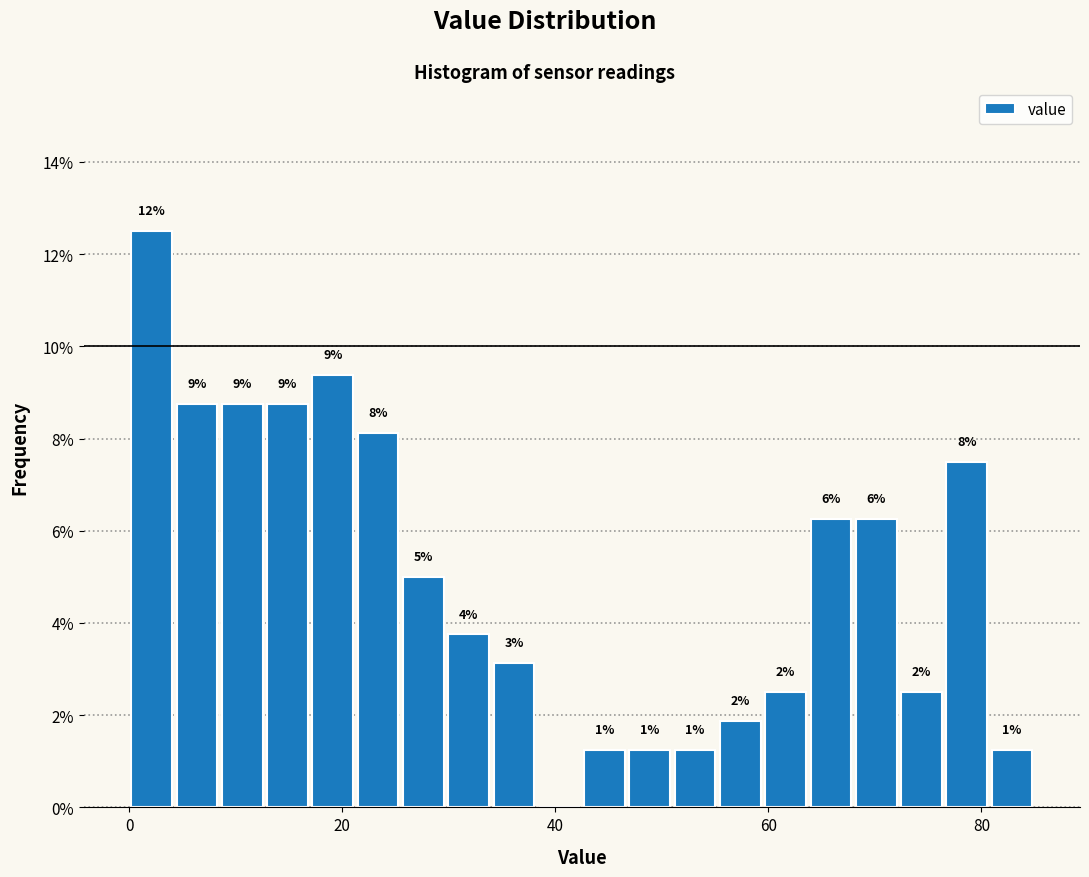

Read against the x-axis, roughly where is the centre of the tallest bar?

2